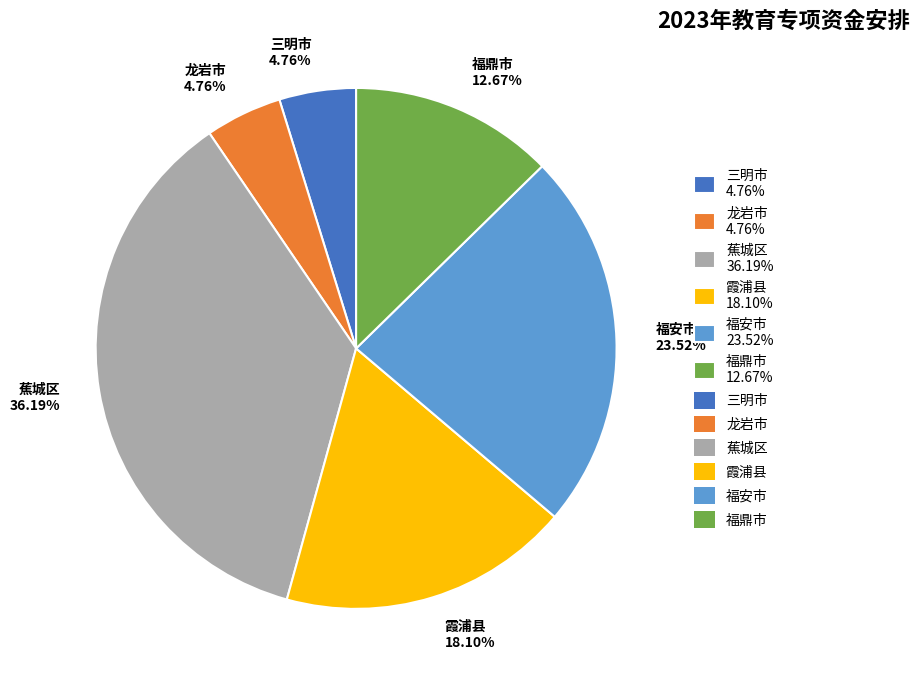

How many slices are in this pie chart?

6